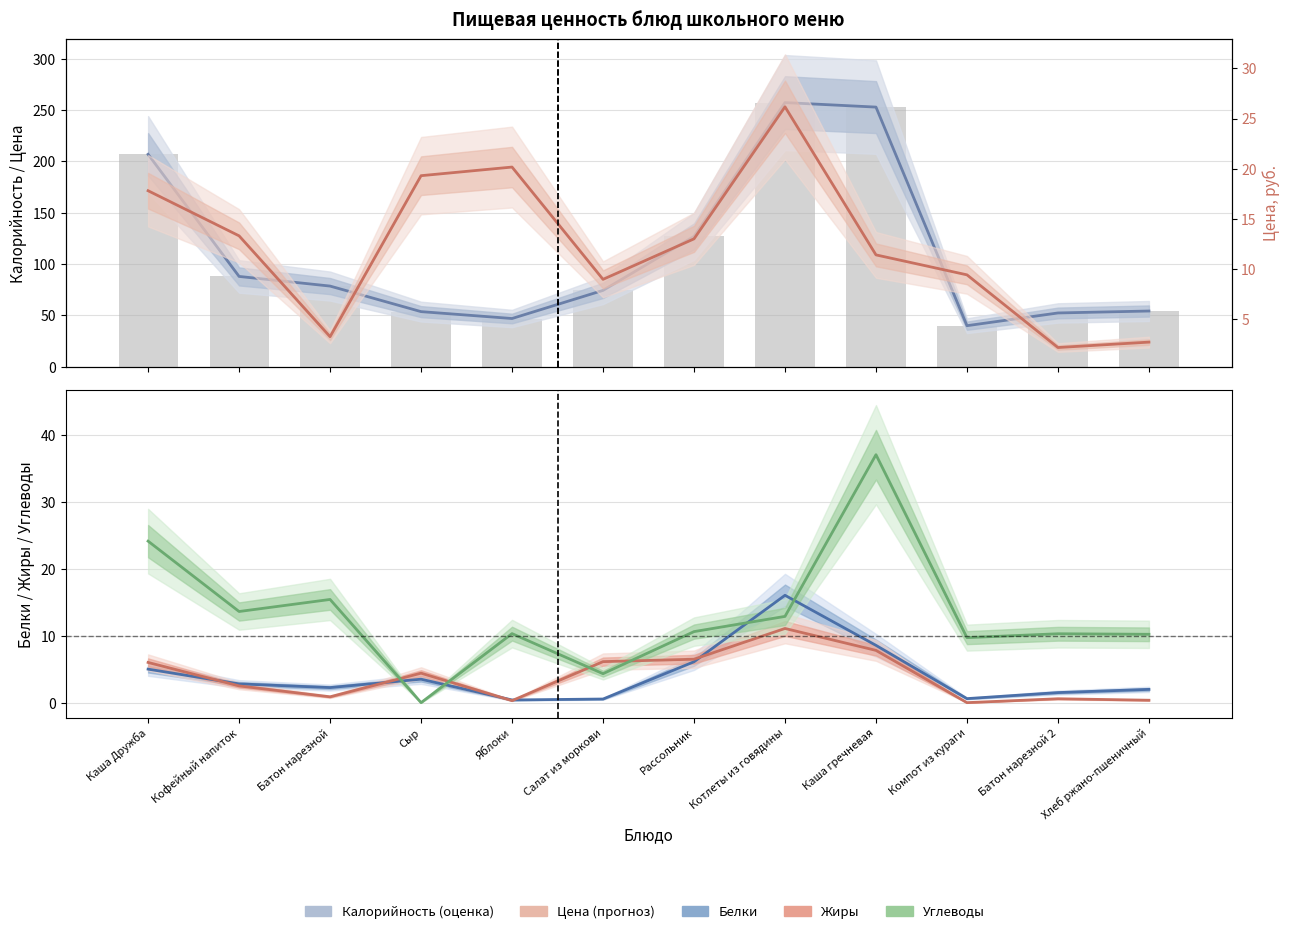

Where does the Калорийность series first go above 78?

Каша Дружба